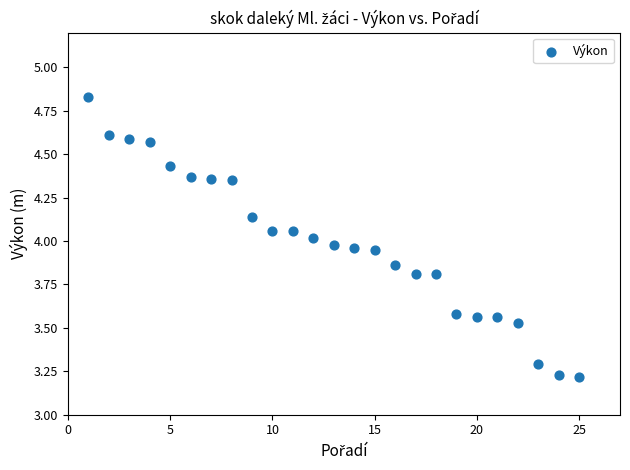

What is the range of Y values (max minus min)?

1.6